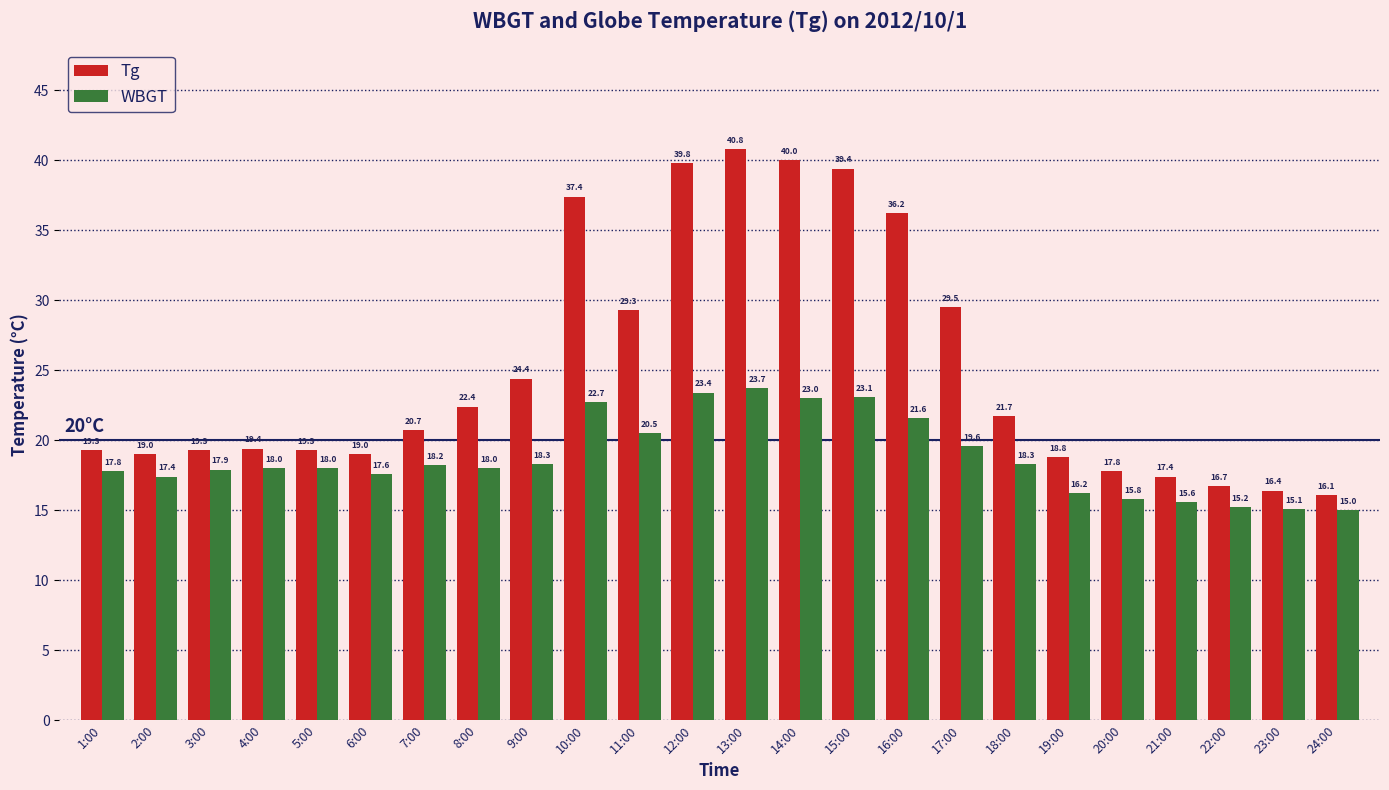

Which category has the highest value across all series?

13:00